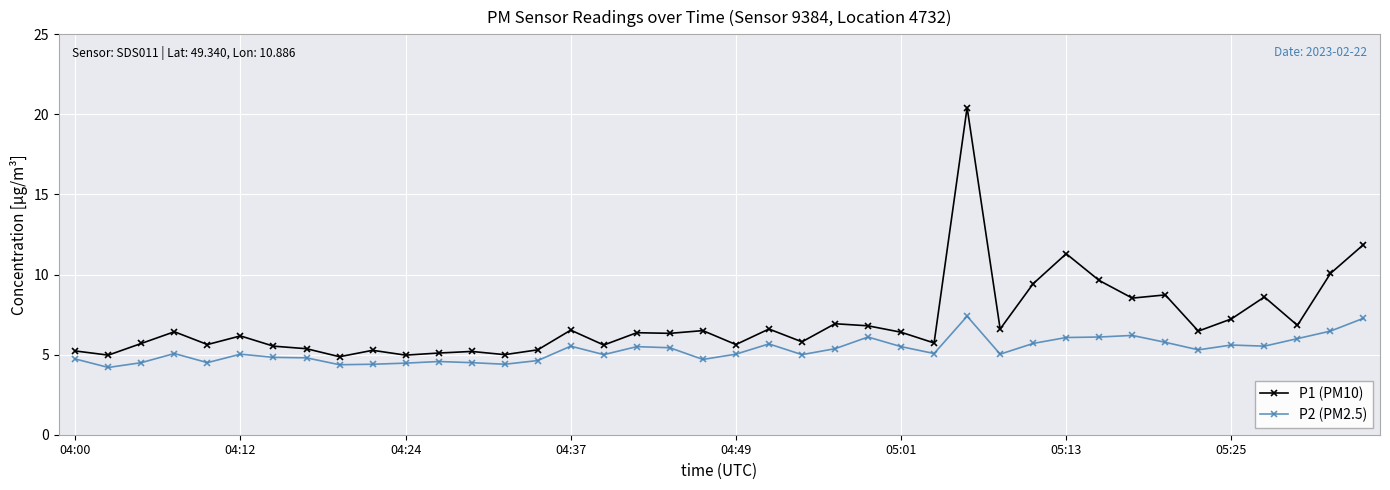

What is the sum of all P1 (PM10) values?

281.7